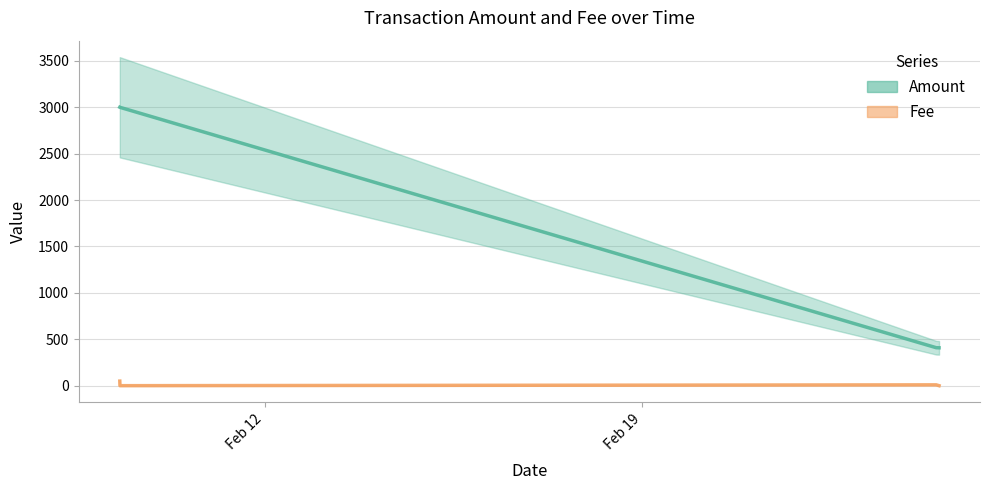

What is the difference between the maximum and second lowest values in the Fee series?

49